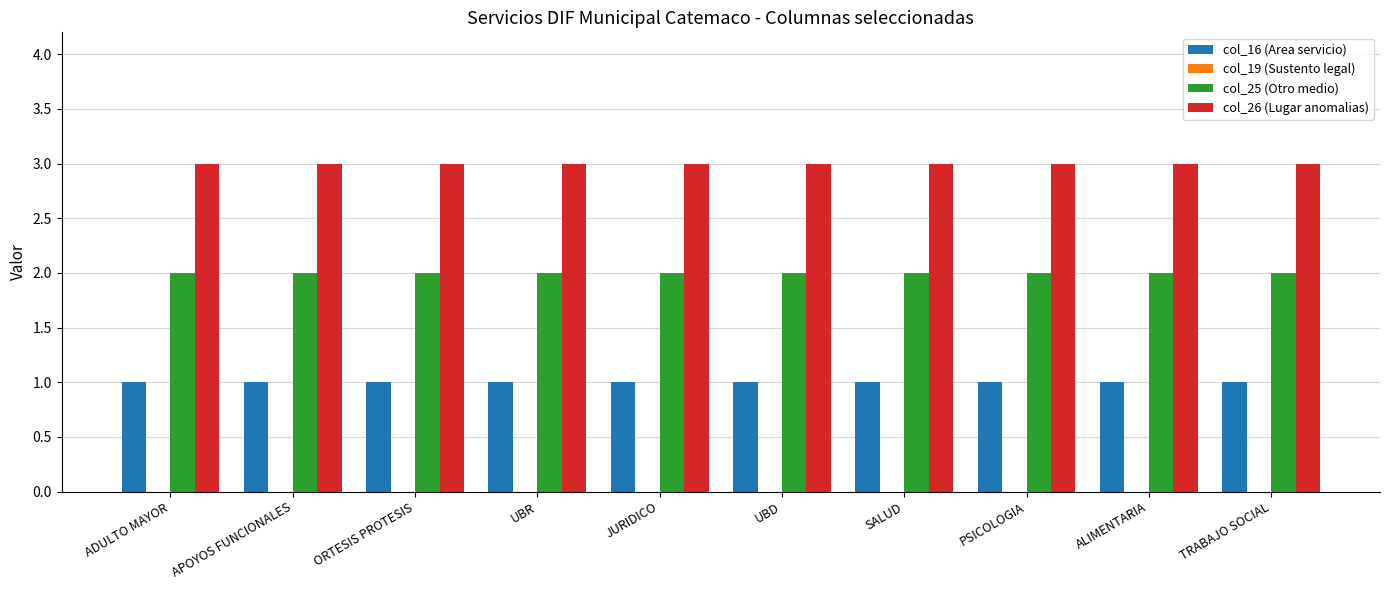

What is the total value across all series at ADULTO MAYOR?

6